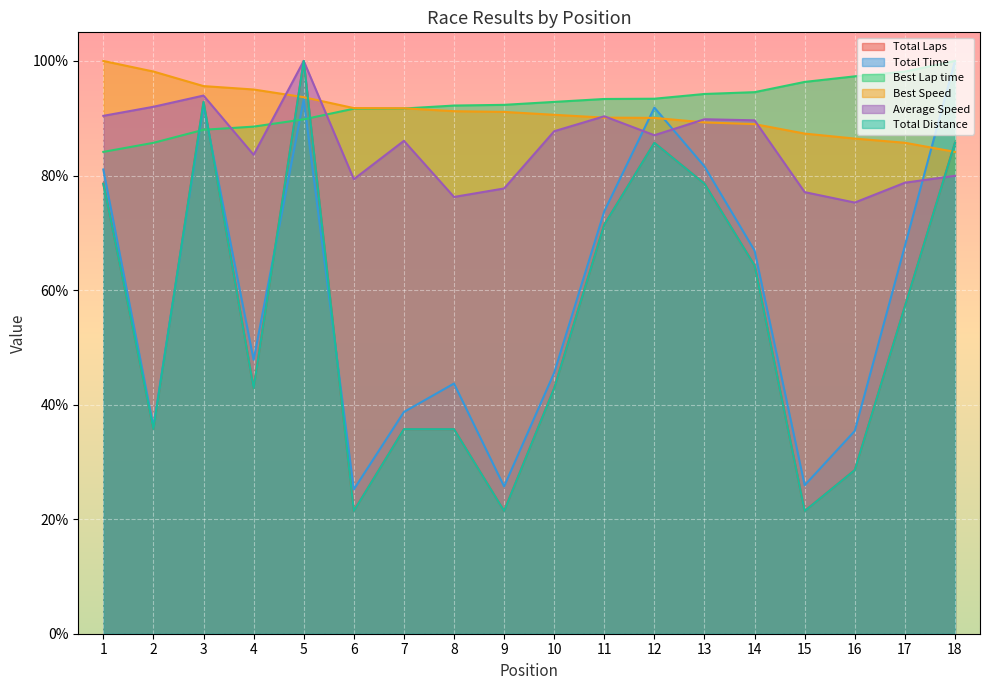

The Best Lap time series shows 38.2 at 5. True or false?

False